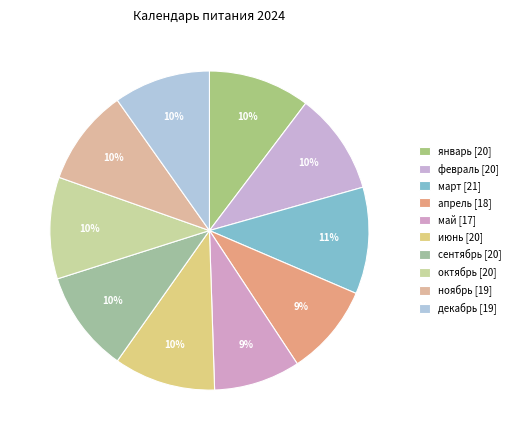

Which slice is the smallest?

май